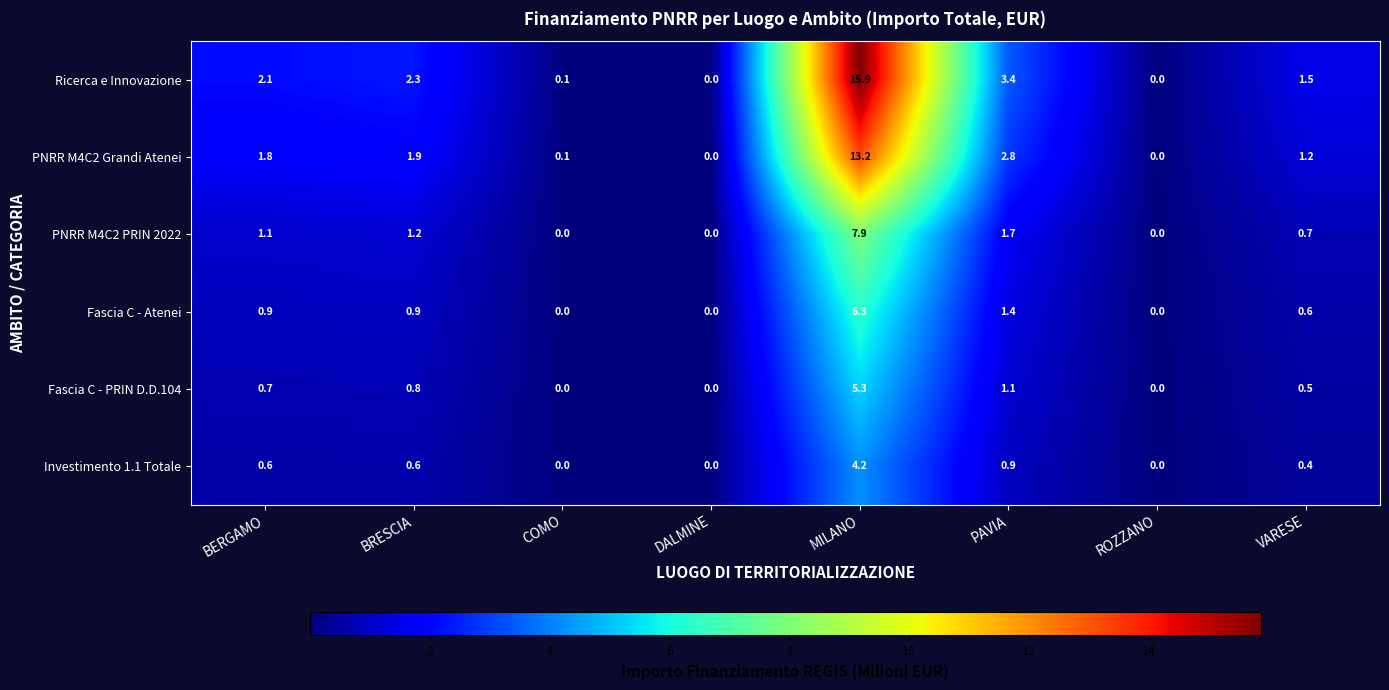

The value of PNRR M4C2 PRIN 2022 at BERGAMO is 1.1. True or false?

True